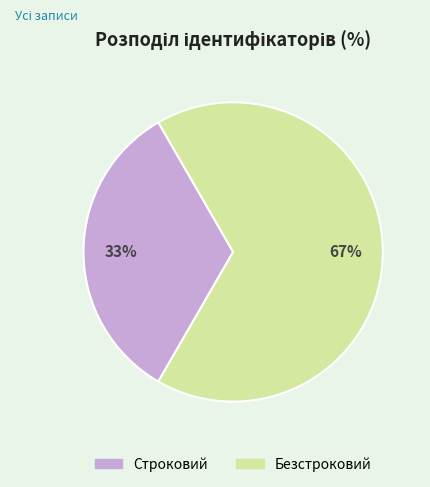

To the nearest percent, what is the combined percentage of Строковий and Безстроковий?

100%